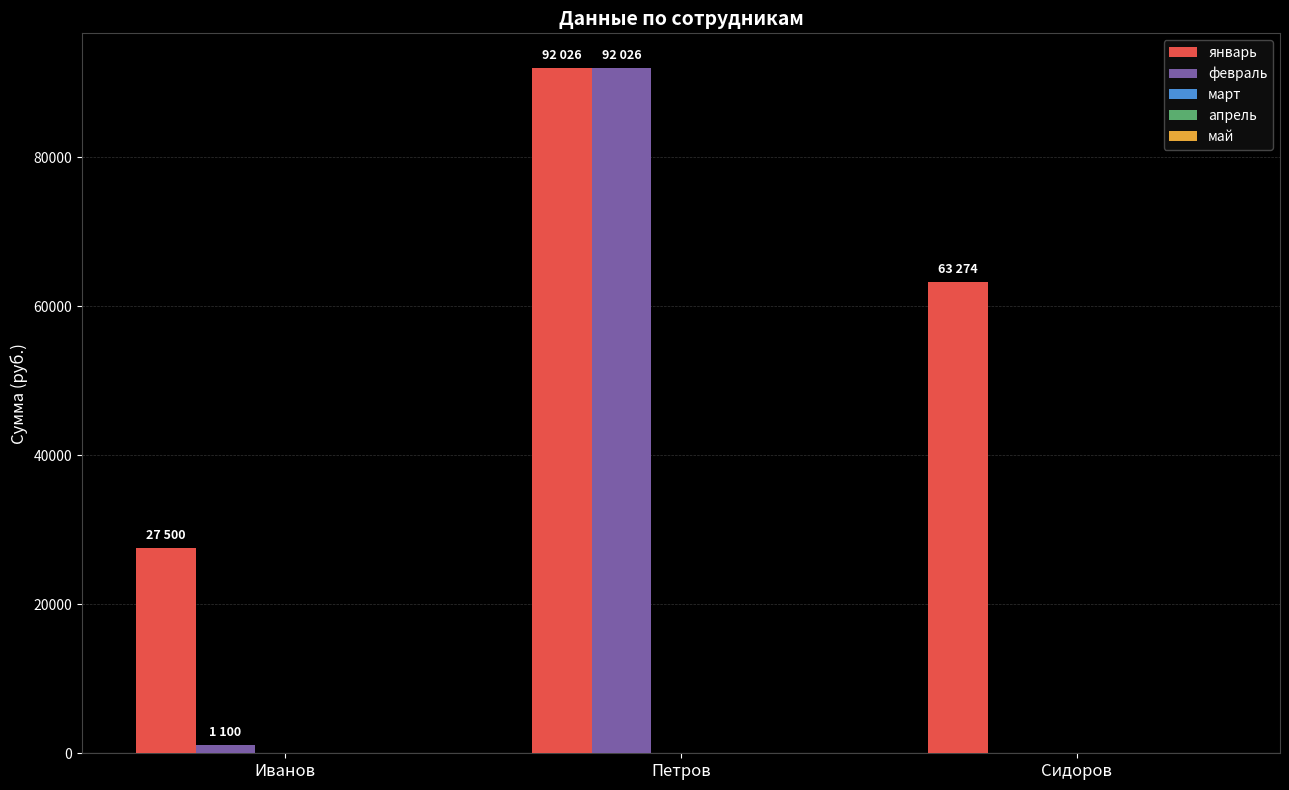

Which series has the widest spread of values?

февраль